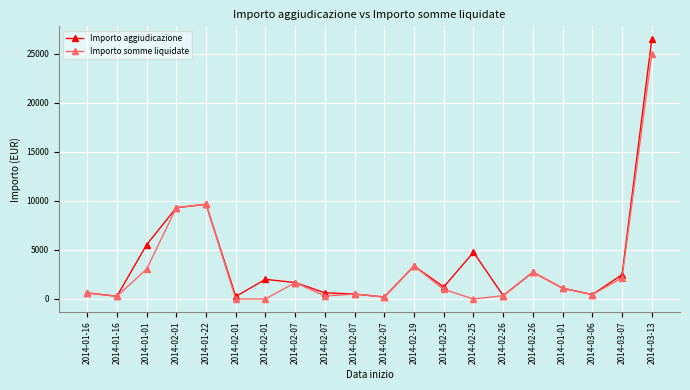

What are all the series names shown in the legend?

Importo aggiudicazione, Importo somme liquidate